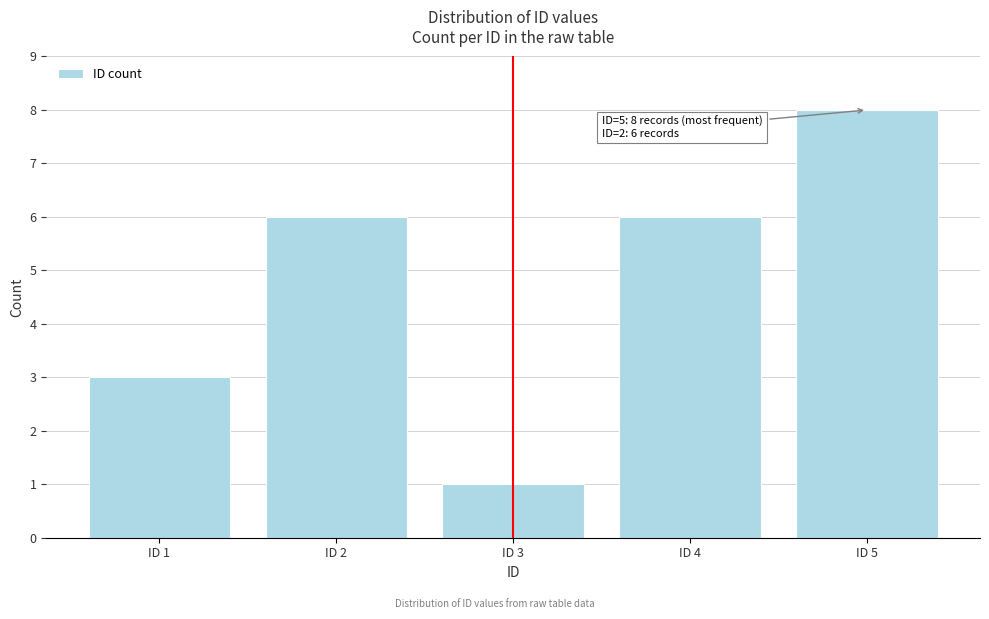

Reading left to right, list all the values displayed in this chart.

3	6	1	6	8